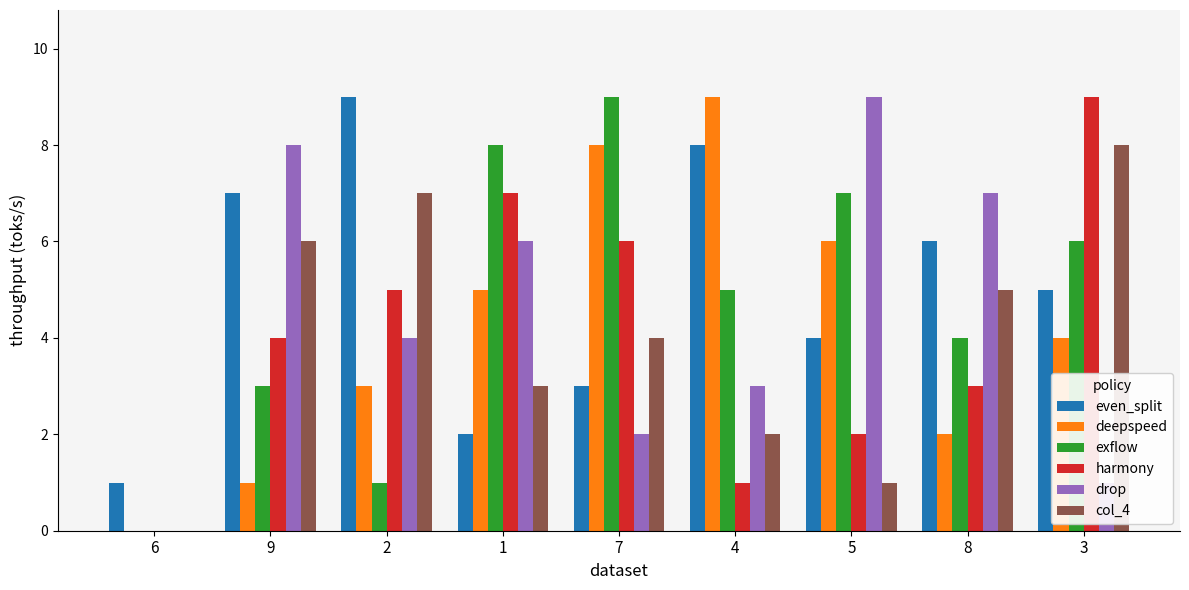

True or false: drop has a value of 8 at 9.

True